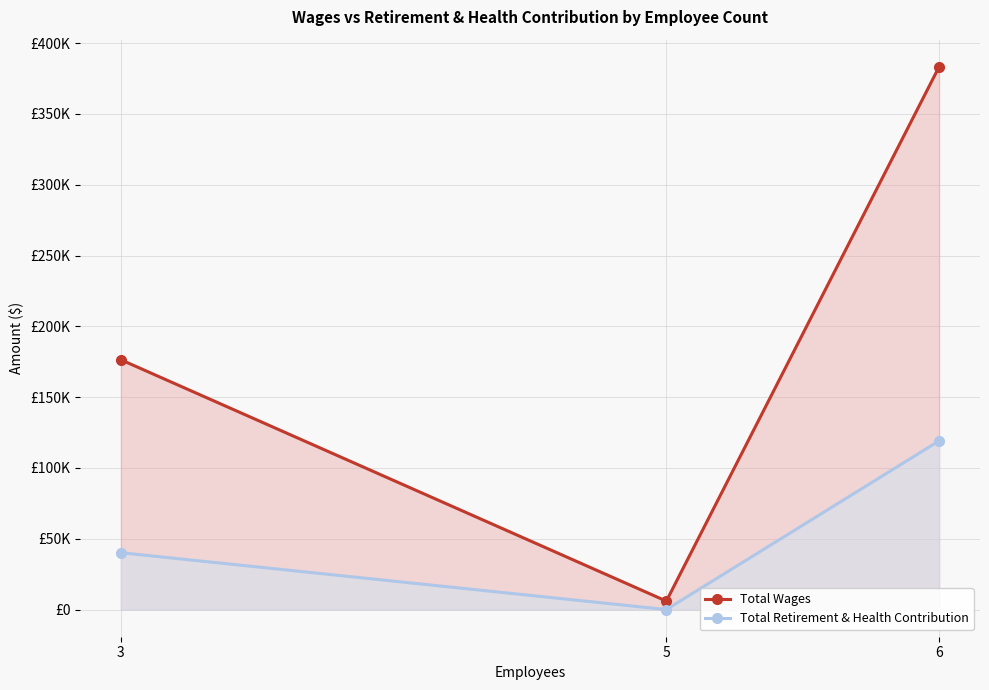

How many distinct data groups are displayed?

2